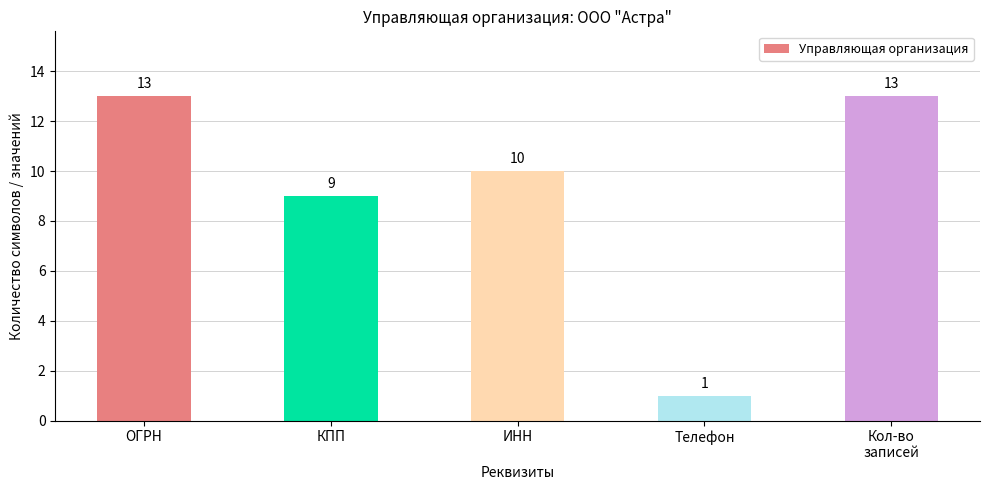

What is the value of the 4th bar from the left?

1